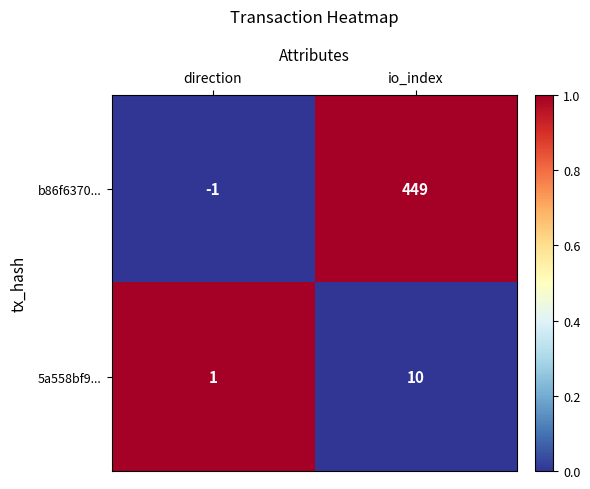

Reading right to left, what are all the values shown in this chart?

b86f6370...: io_index=449	direction=-1
5a558bf9...: io_index=10	direction=1